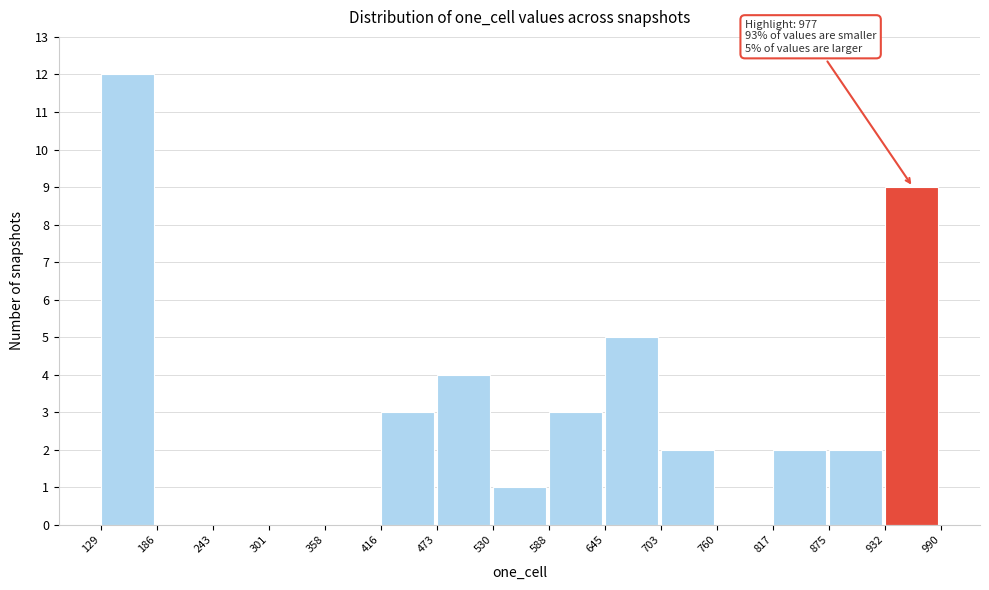

Which range on the x-axis has the tallest bar?

129 to 186